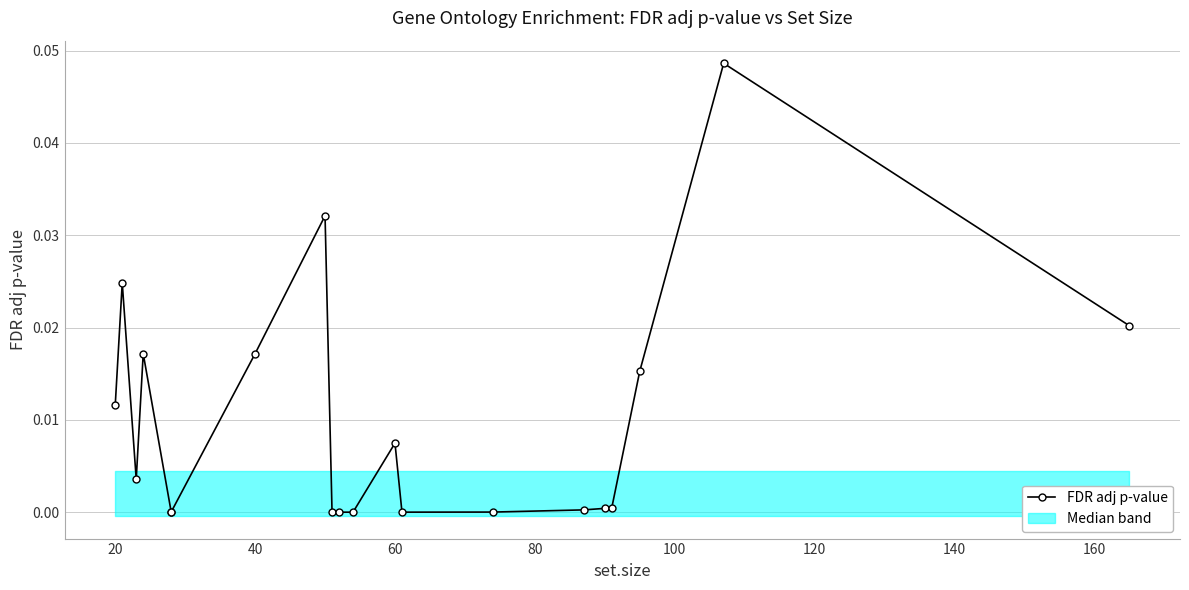

The chart shows a value of 0.0 at 140. True or false?

False